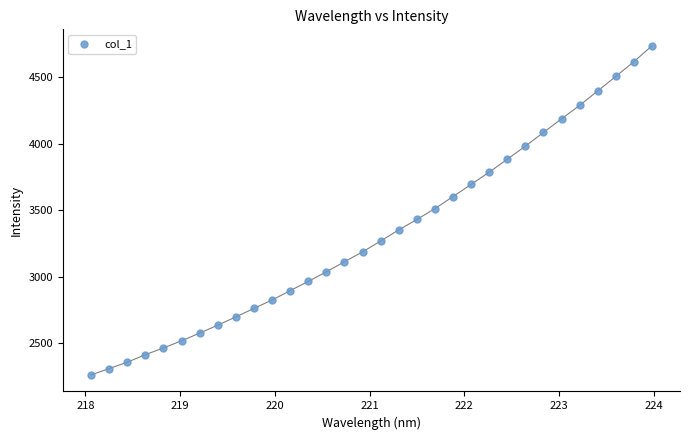

What is the range of X values (max minus min)?

5.9